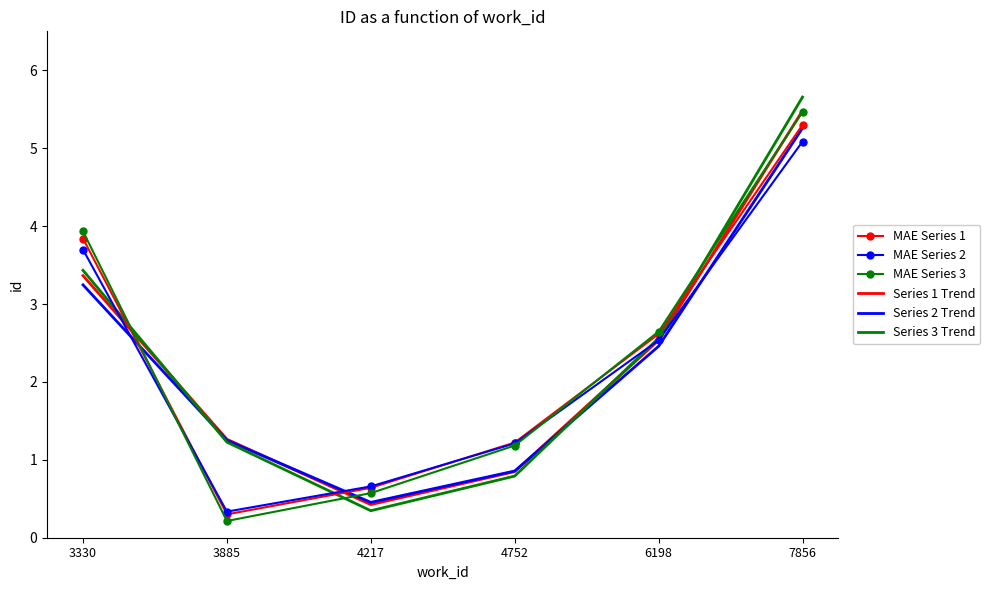

Is it true that Series 2 Trend equals 1.3 at 3885?

True